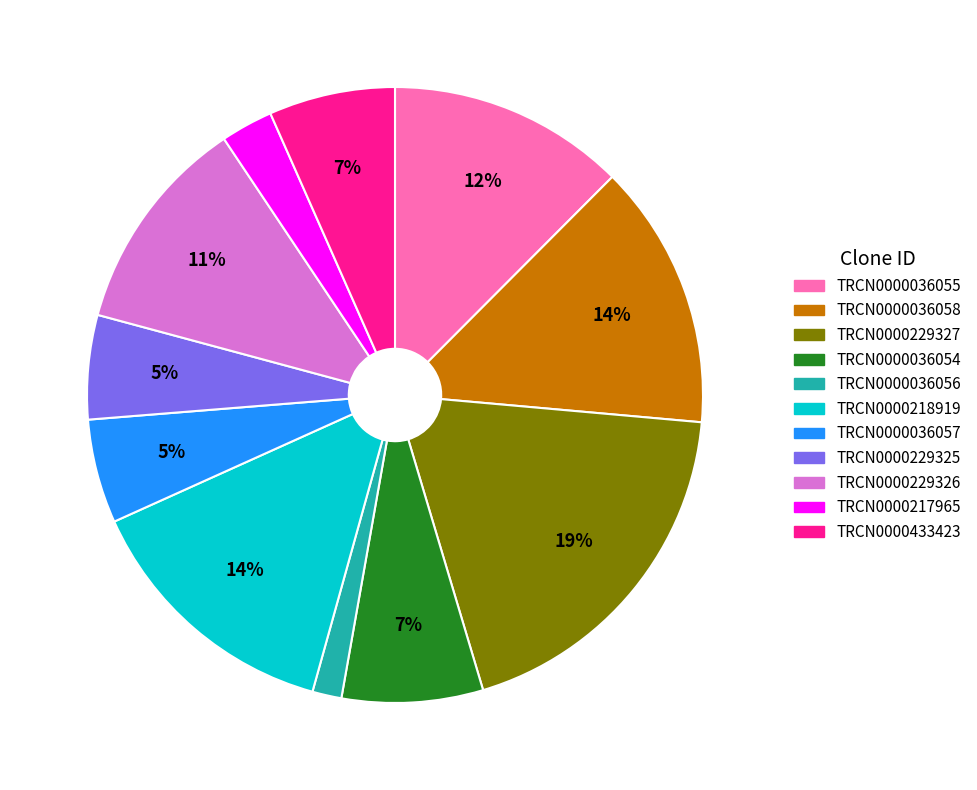

What is the largest slice in the pie chart?

TRCN0000229327